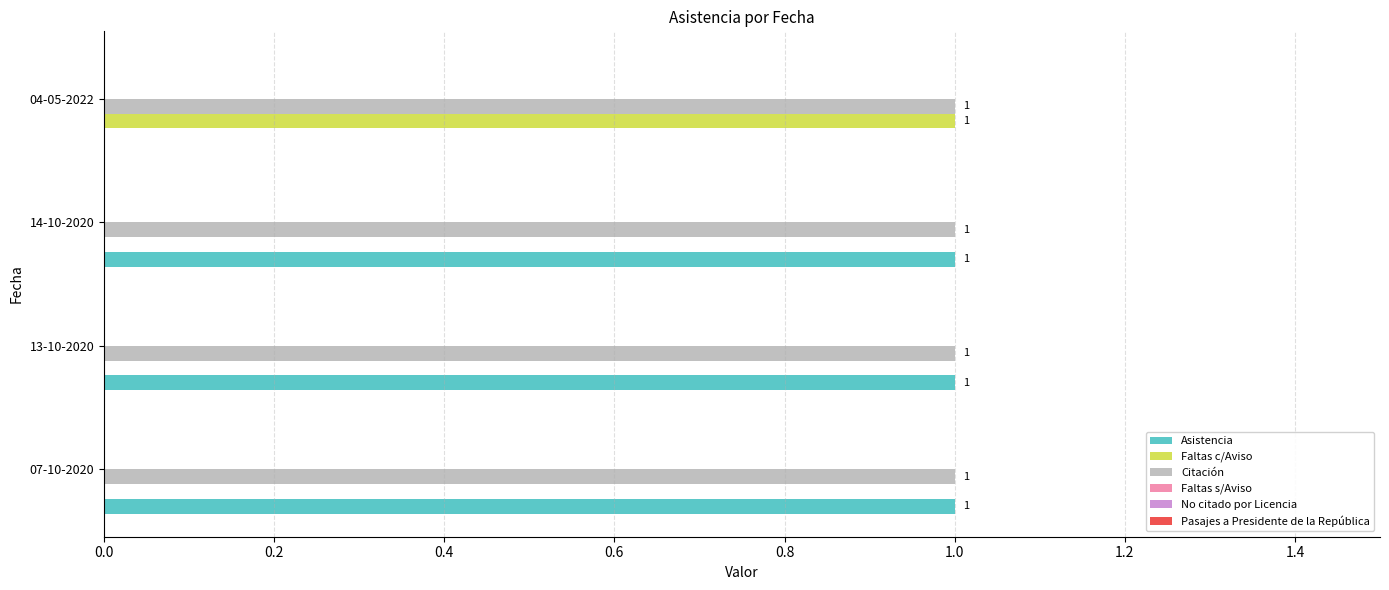

What is the sum of all Asistencia values?

3